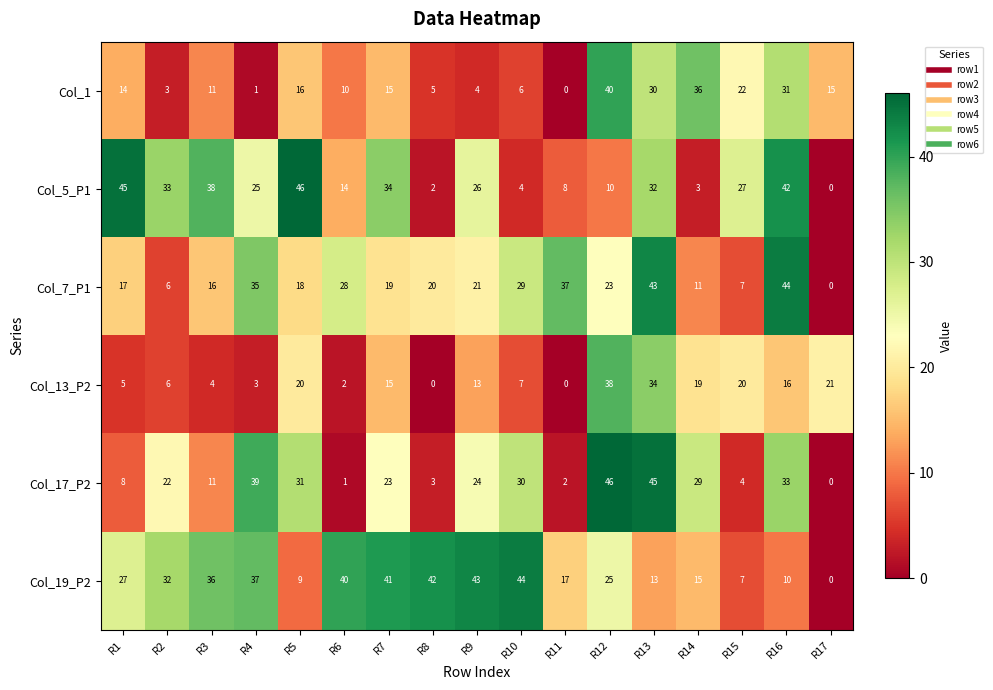

The value of Col_7_P1 at R7 is 19. True or false?

True